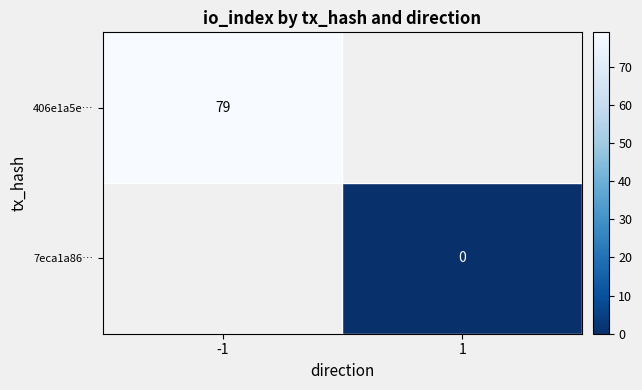

The 406e1a5e… series shows 139 at -1. True or false?

False